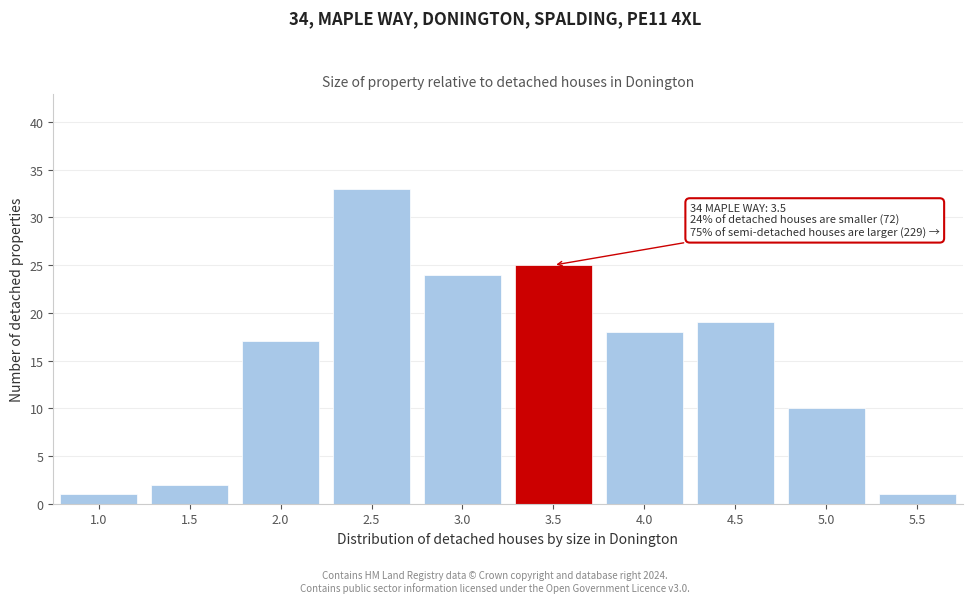

Reading left to right, transcribe all the data shown in this chart.

1.0=1	1.5=2	2.0=17	2.5=33	3.0=24	3.5=25	4.0=18	4.5=19	5.0=10	5.5=1